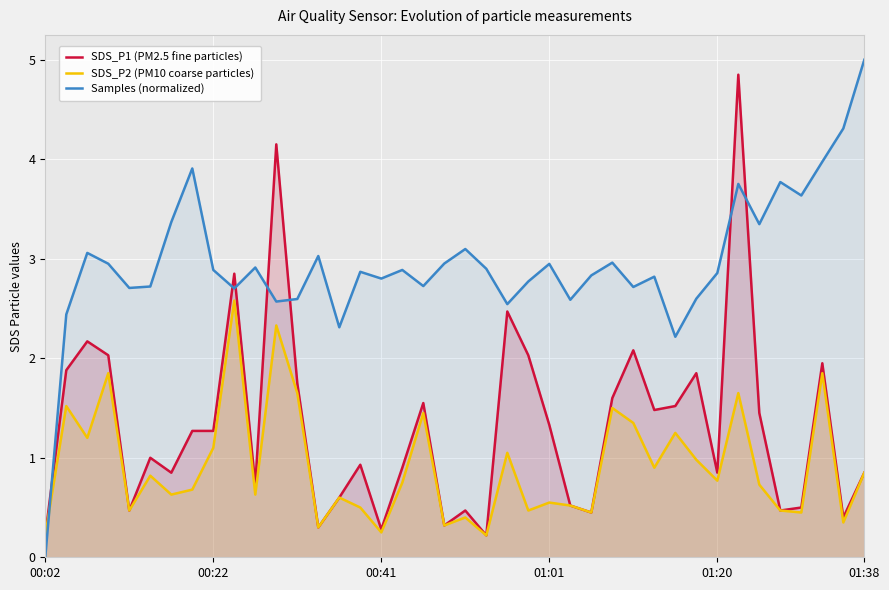

Which category has the highest value across all series?

01:38